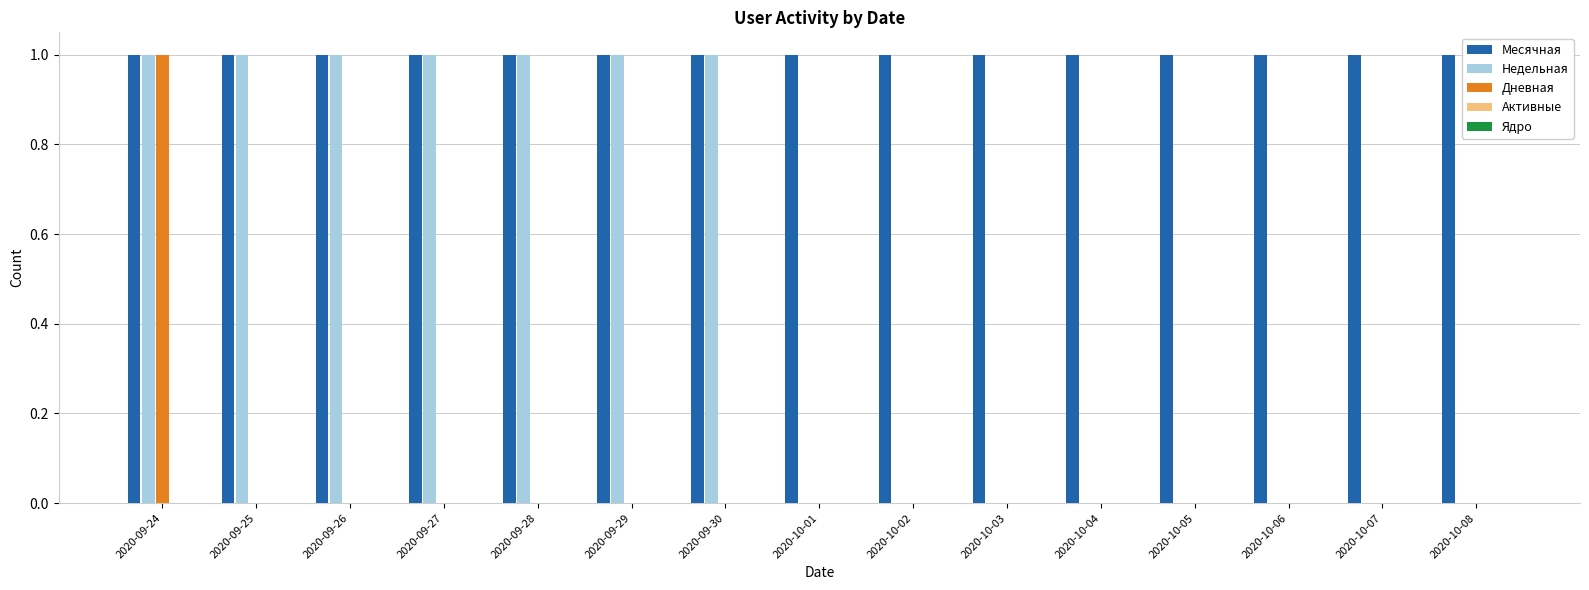

Which series has the largest total across all categories?

Месячная